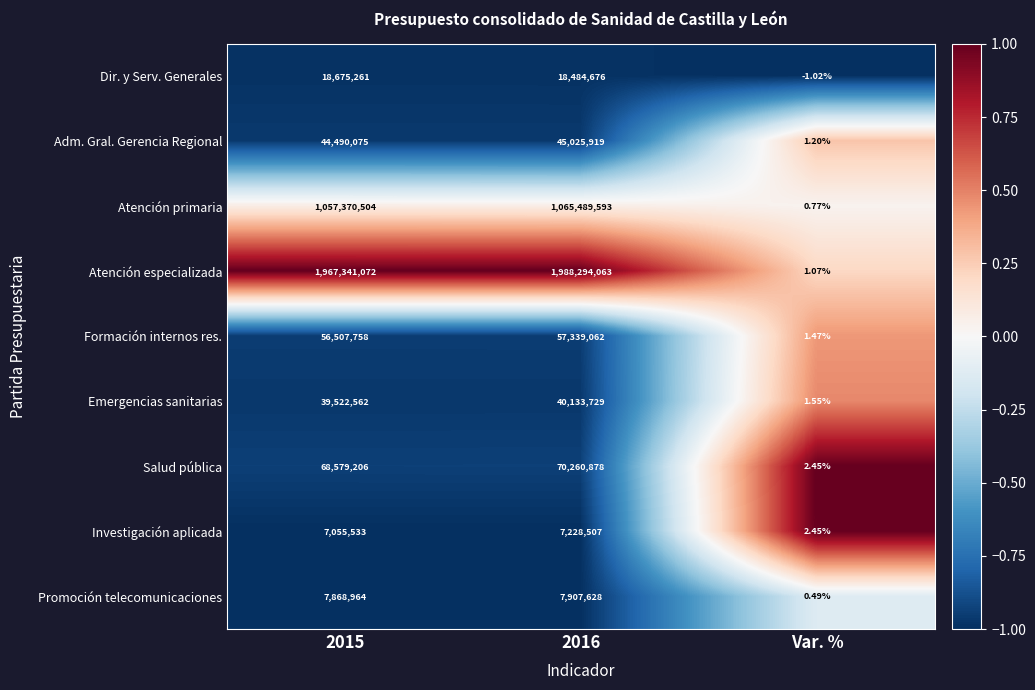

Which series has the largest total across all categories?

Atención especializada